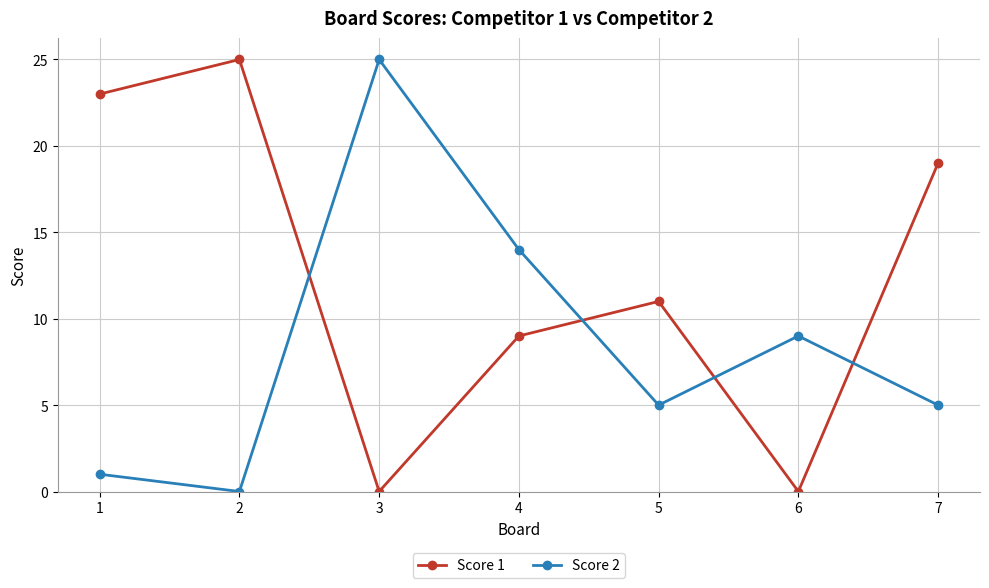

Reading left to right, transcribe all the data shown in this chart.

Score 1: 23	25	0	9	11	0	19
Score 2: 1	0	25	14	5	9	5